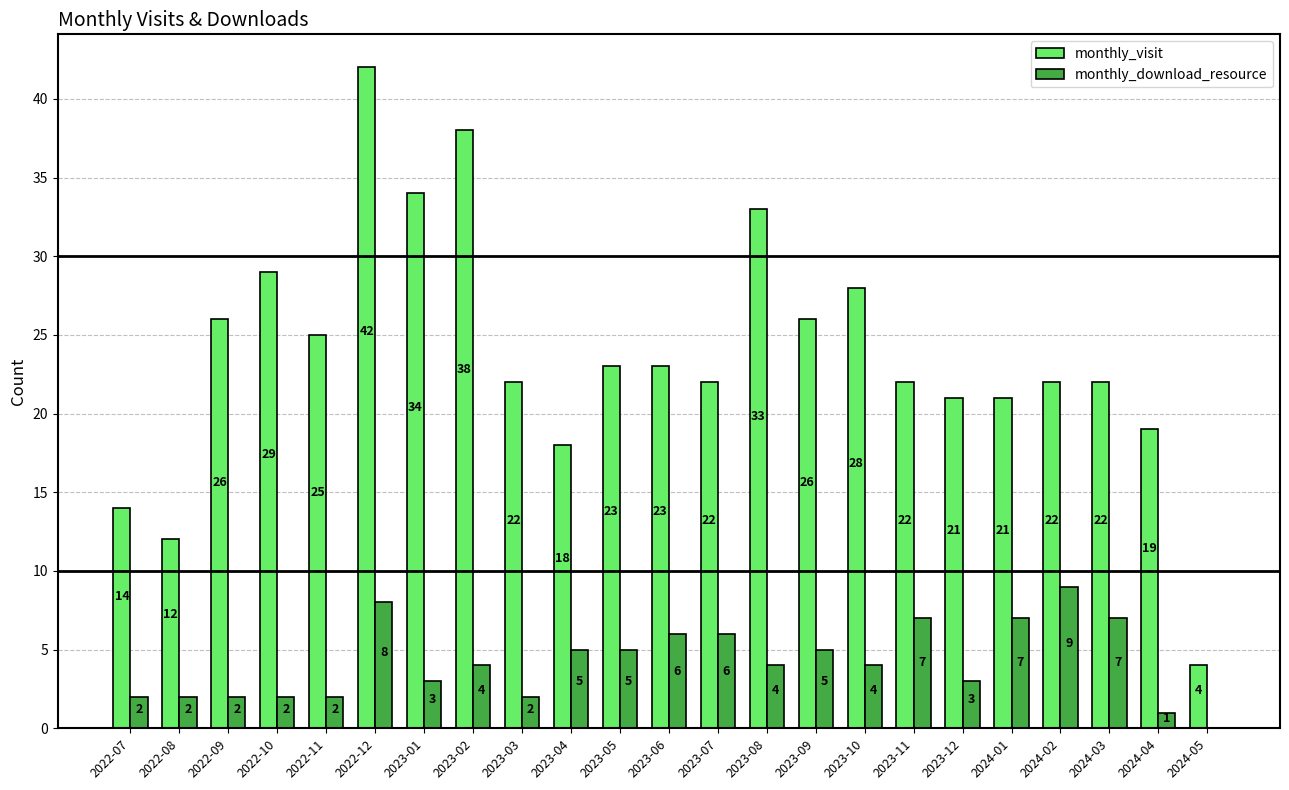

Is it true that monthly_download_resource equals 3 at 2023-01?

True